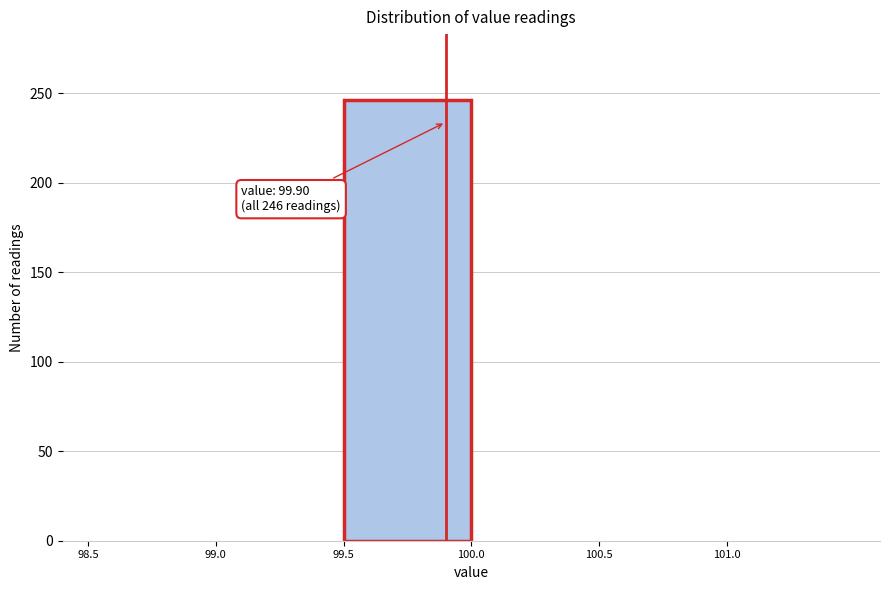

Over which range of the x-axis is the bar tallest?

99.5 to 100.0